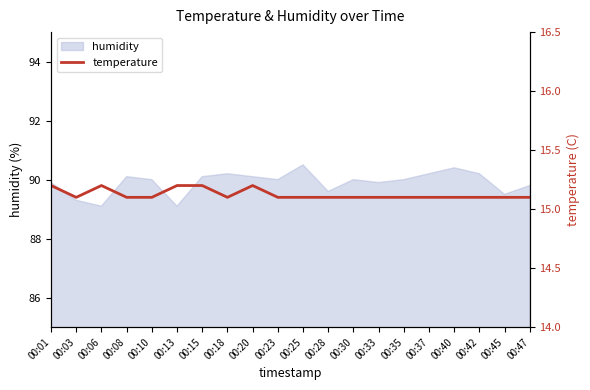

What is the sum of the values at 00:40 and 00:37?

30.2